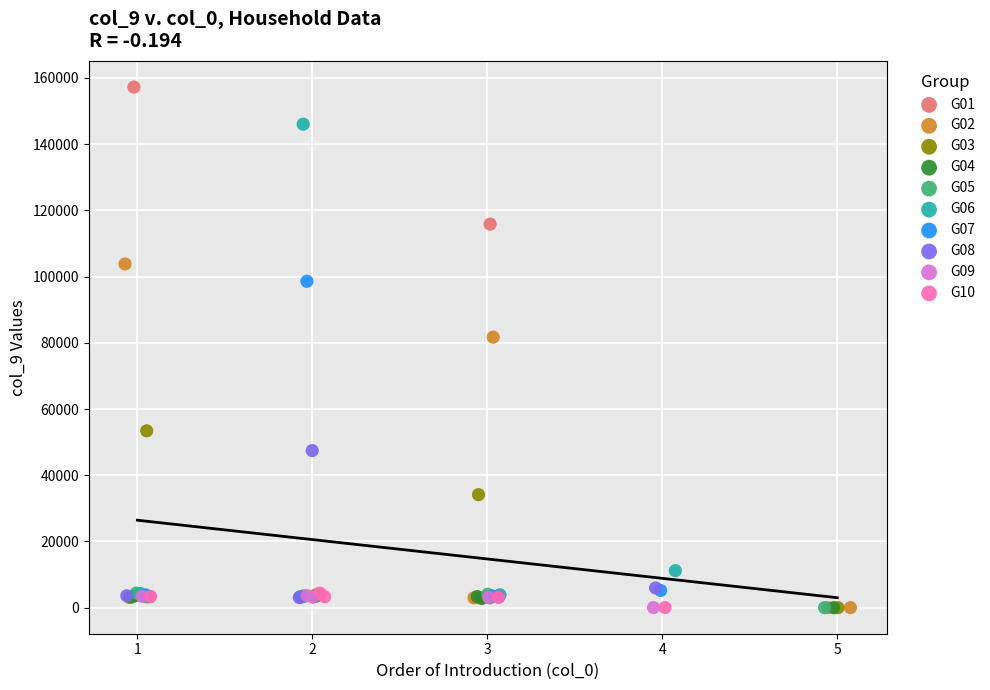

Which series has the largest Y range (max minus min)?

G01